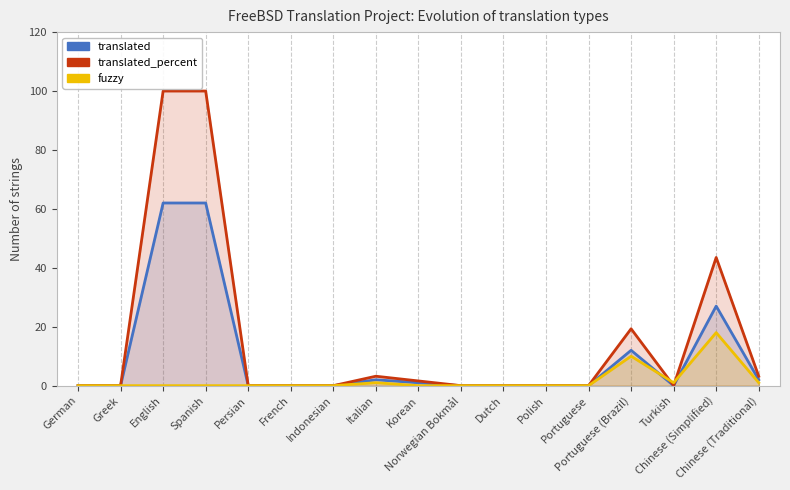

How many intersections are there between translated_percent and fuzzy?

2